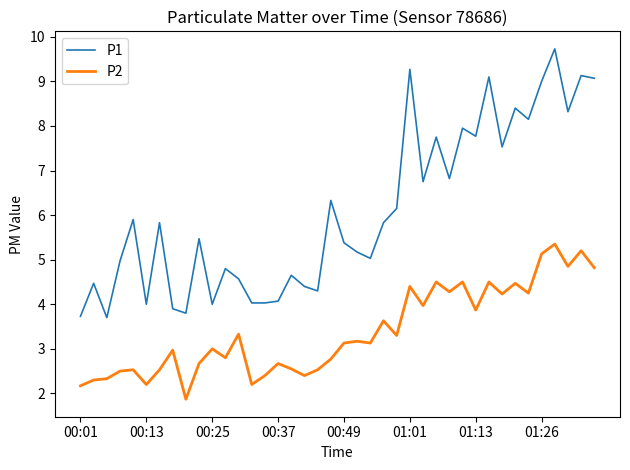

What is the maximum value shown in the chart?

9.7